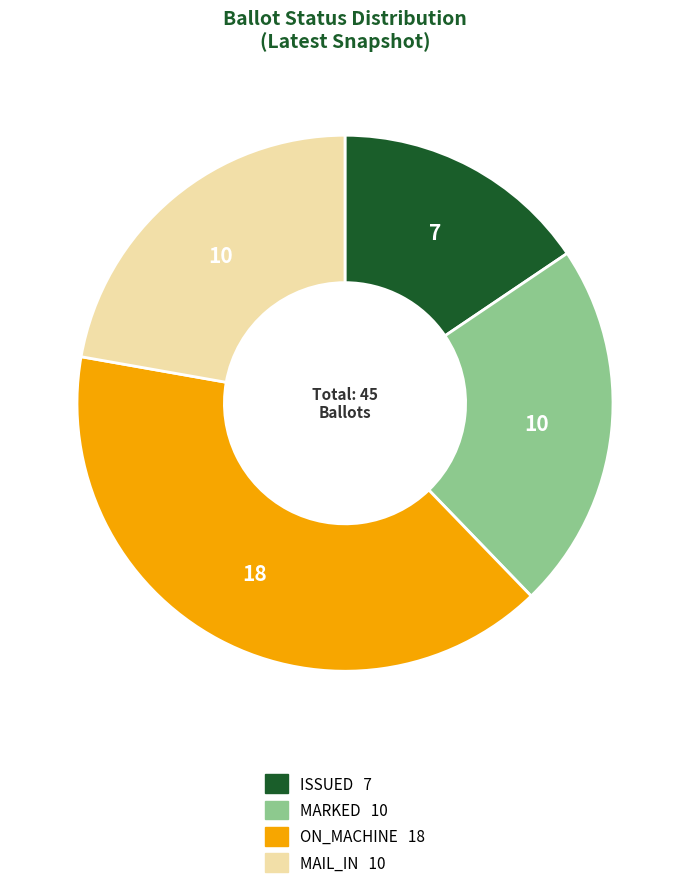

Is there a majority slice in this chart?

No